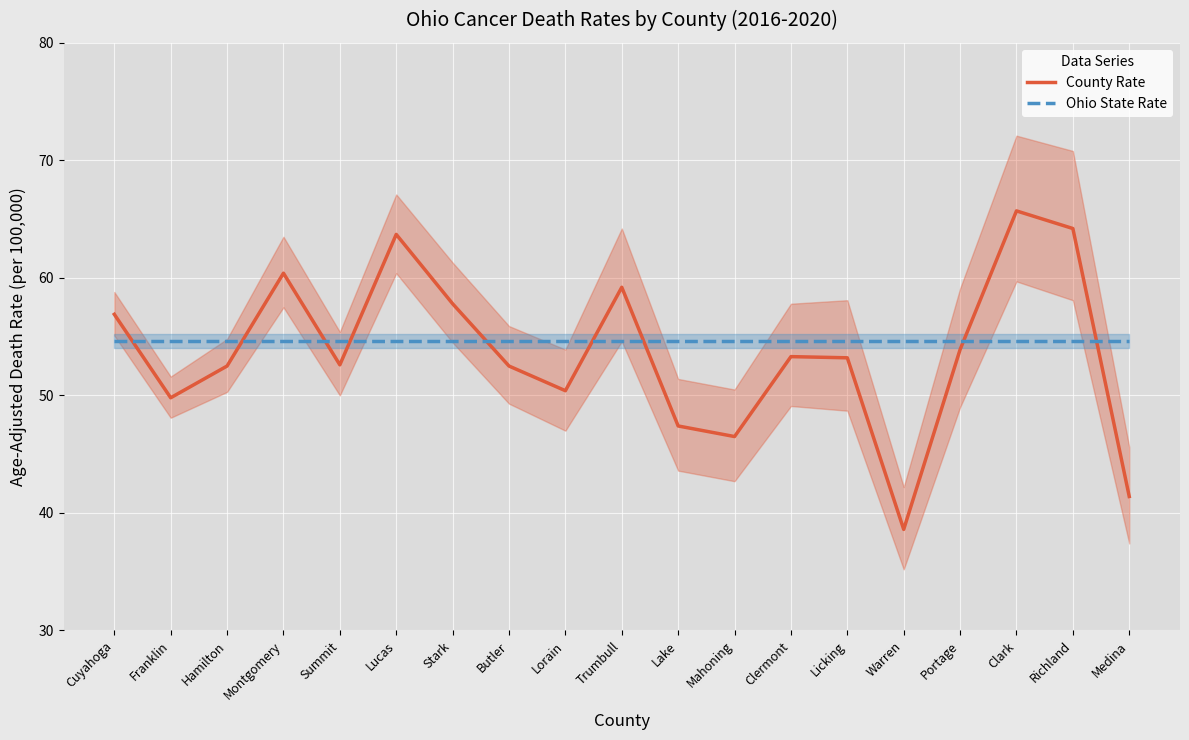

The value of County Rate at Clark is 37.1. True or false?

False